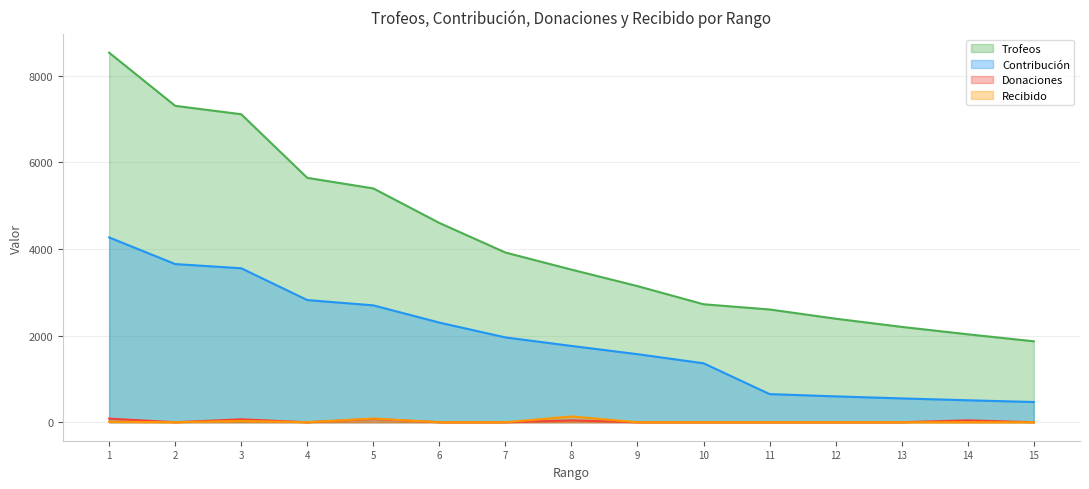

Which category has the highest value across all series?

1